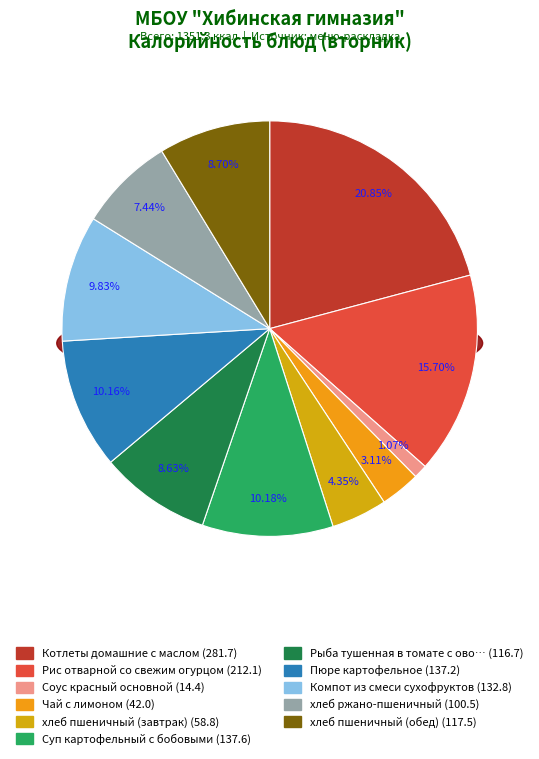

The Пюре картофельное slice represents 20% of the pie. True or false?

False